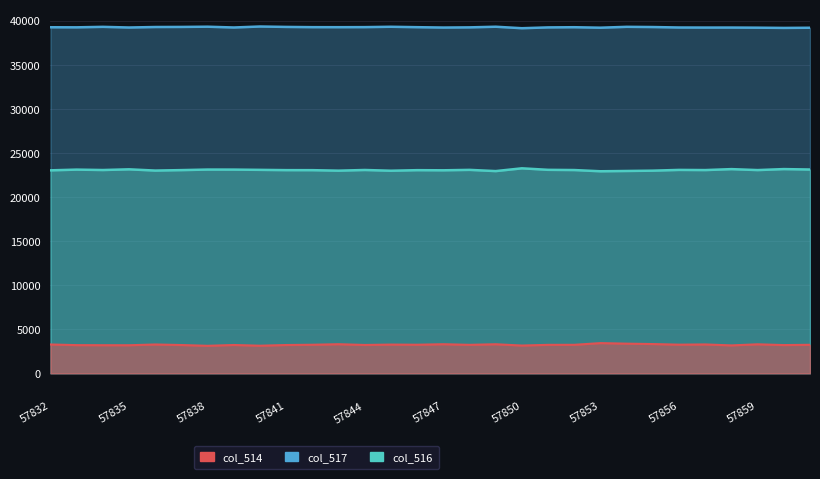

Which series has the largest range (max minus min)?

col_516